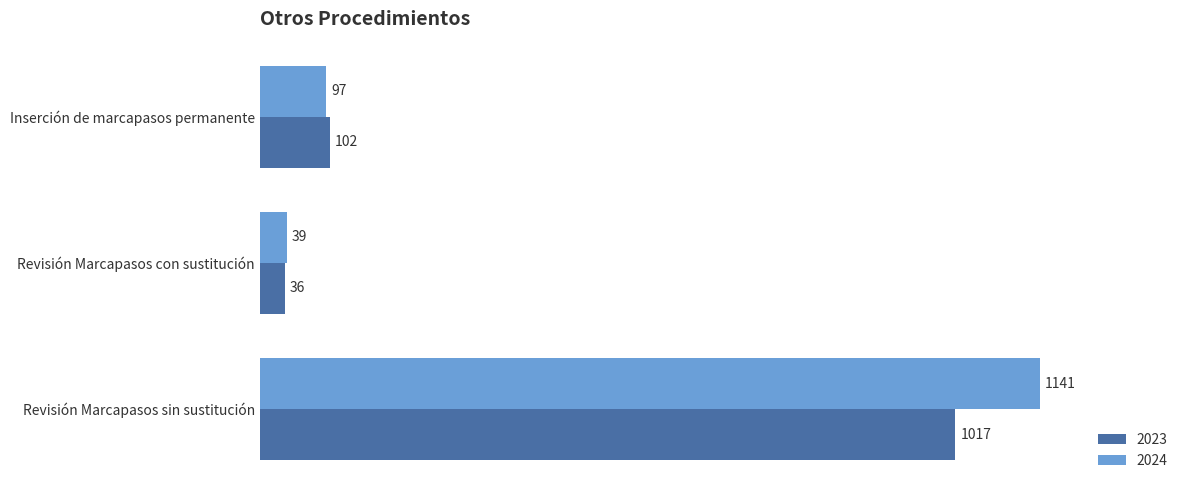

At which label does 2023 reach its minimum?

Revisión Marcapasos con sustitución